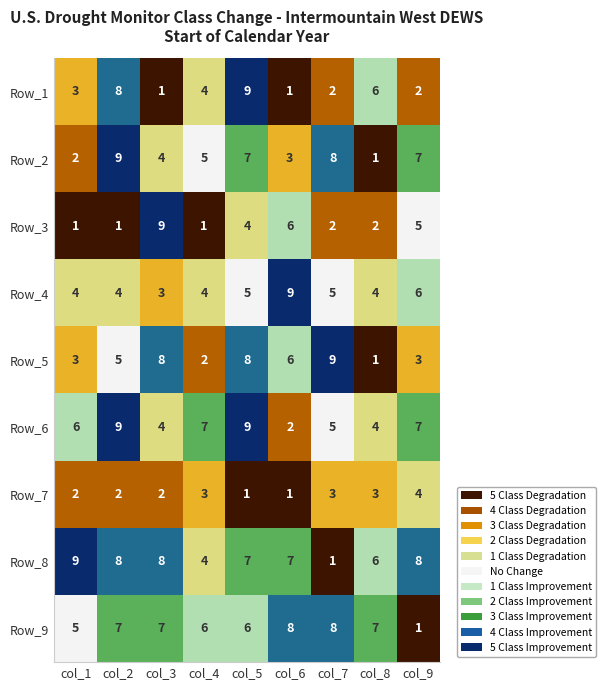

What value does the Row_6 series have at col_1?

6